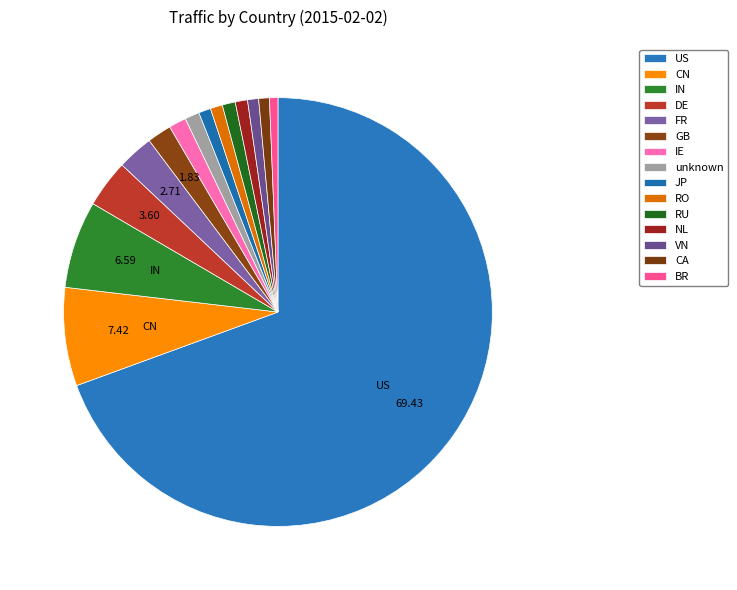

Is there a majority slice in this chart?

Yes